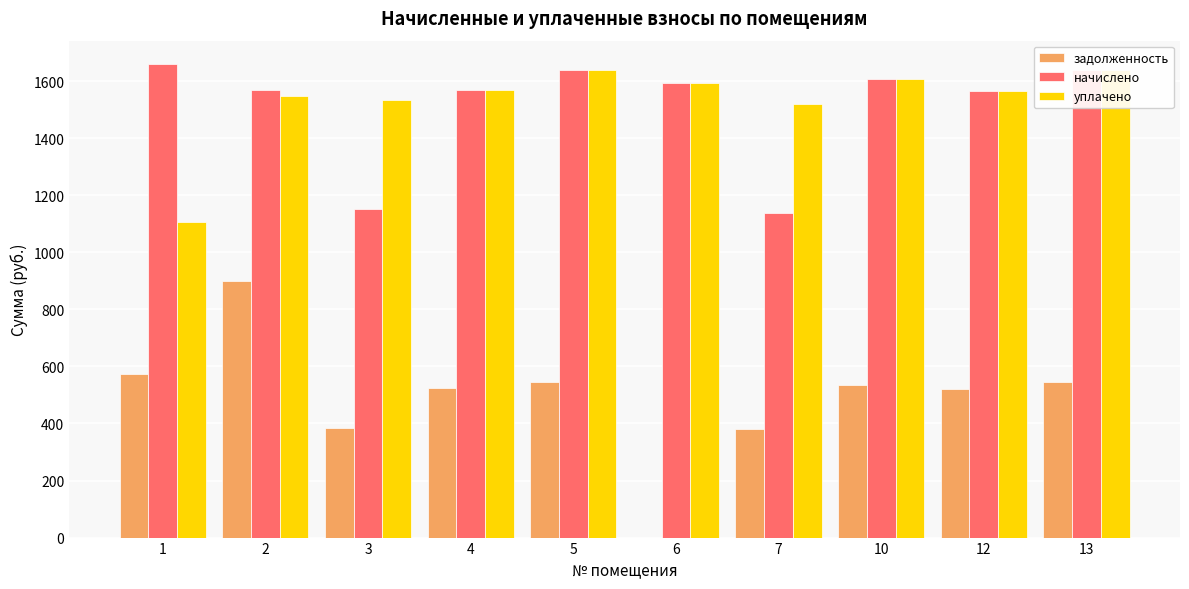

The value of задолженность at 3 is 383.4. True or false?

True